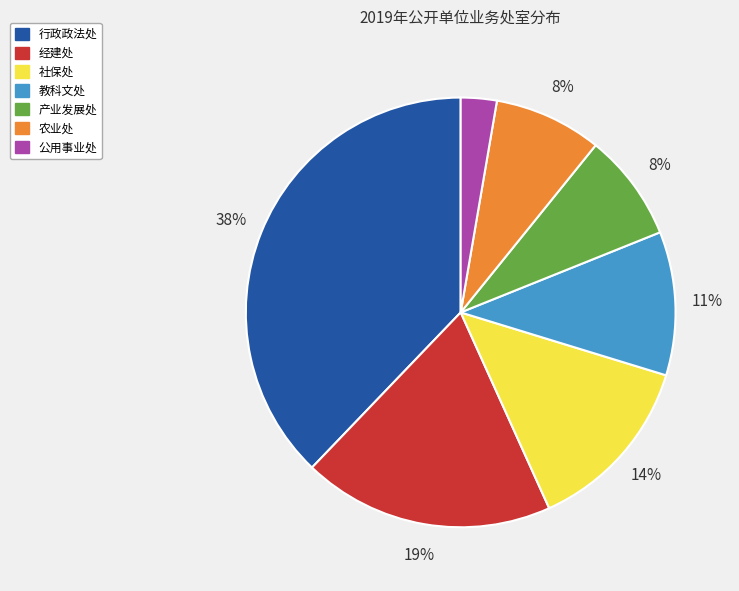

Count the number of slices in the pie.

7